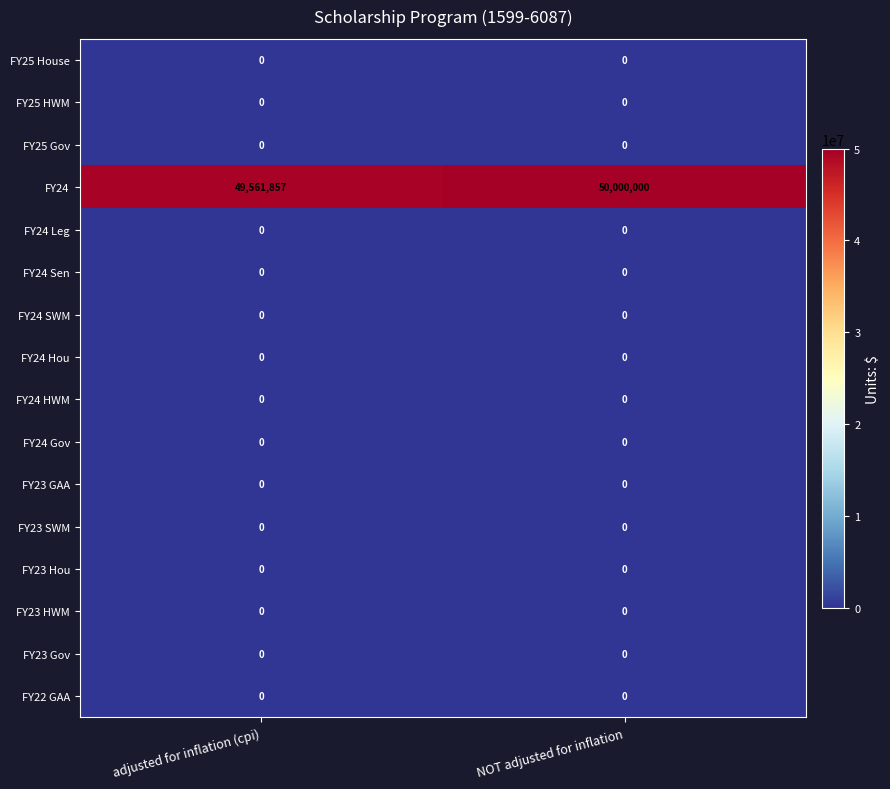

At which category is the sum across all series the highest?

NOT adjusted for inflation